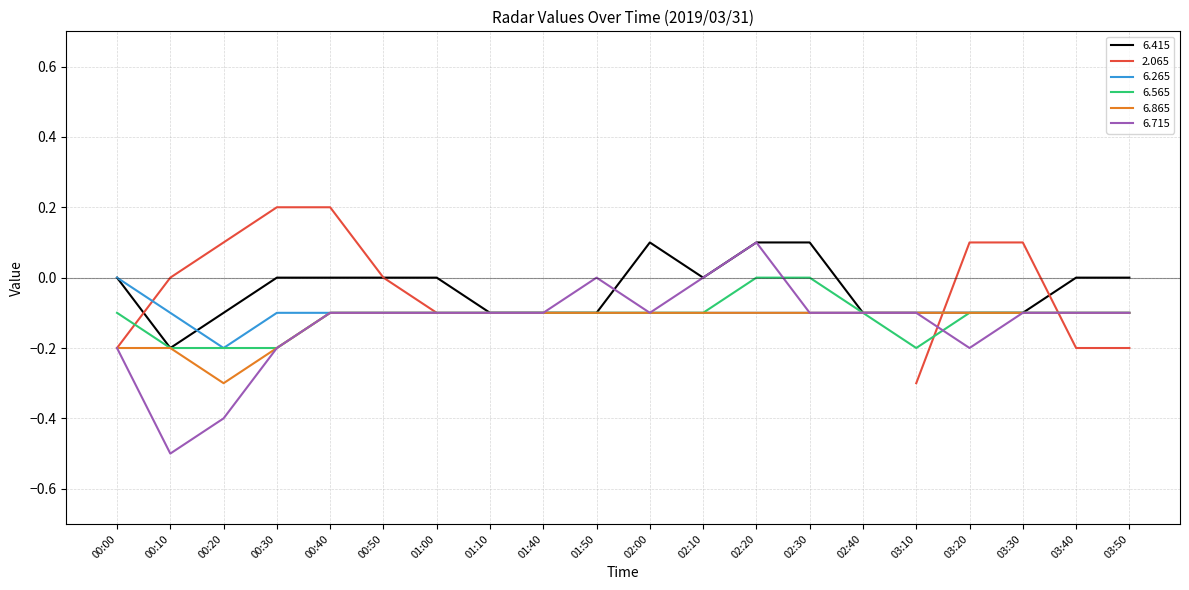

What is the maximum value shown in the chart?

0.1